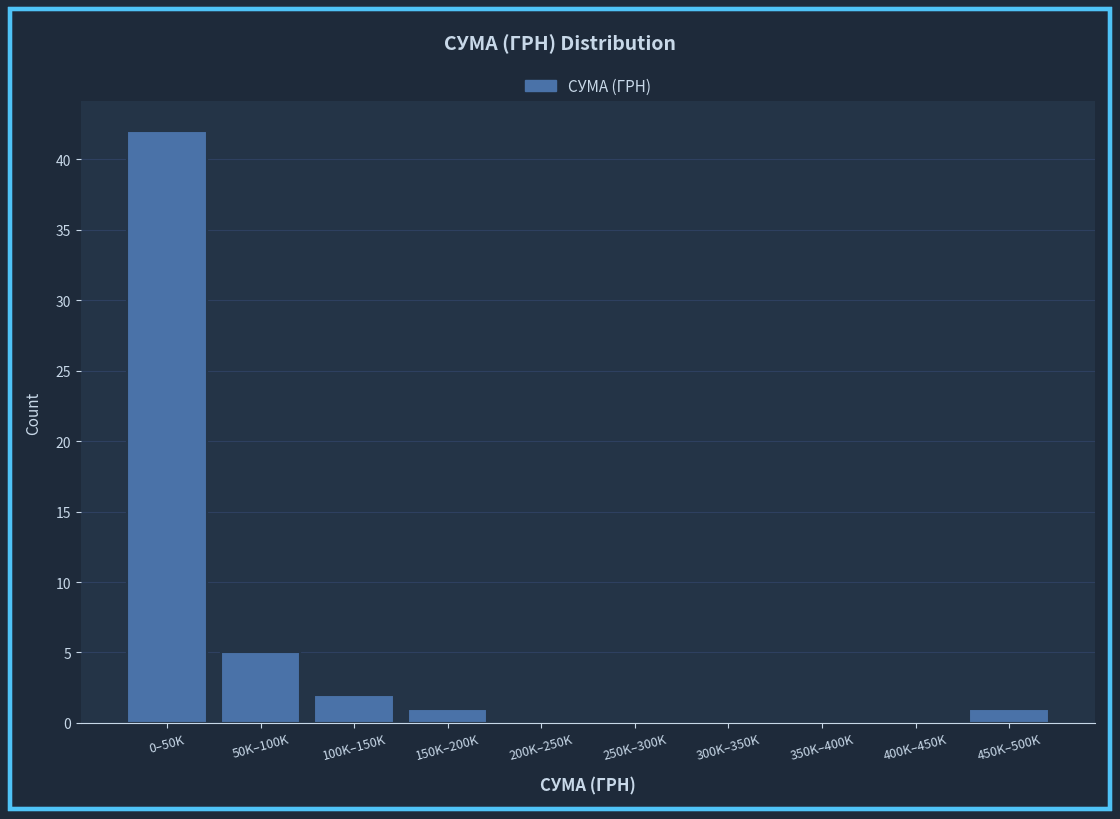

Reading left to right, what are all the values shown in this chart?

0–50K=42	50K–100K=5	100K–150K=2	150K–200K=1	200K–250K=0	250K–300K=0	300K–350K=0	350K–400K=0	400K–450K=0	450K–500K=1